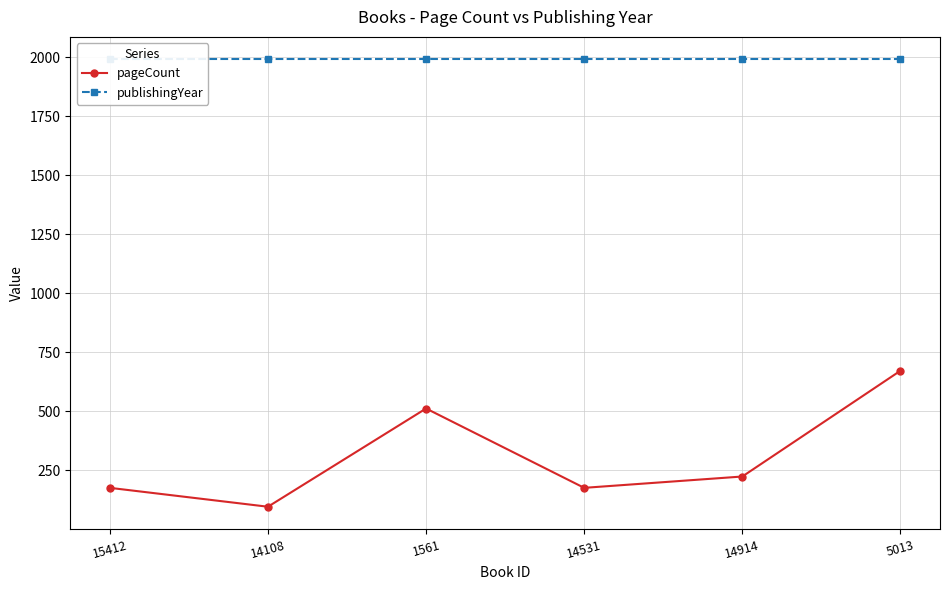

At which label does pageCount first exceed 224?

1561